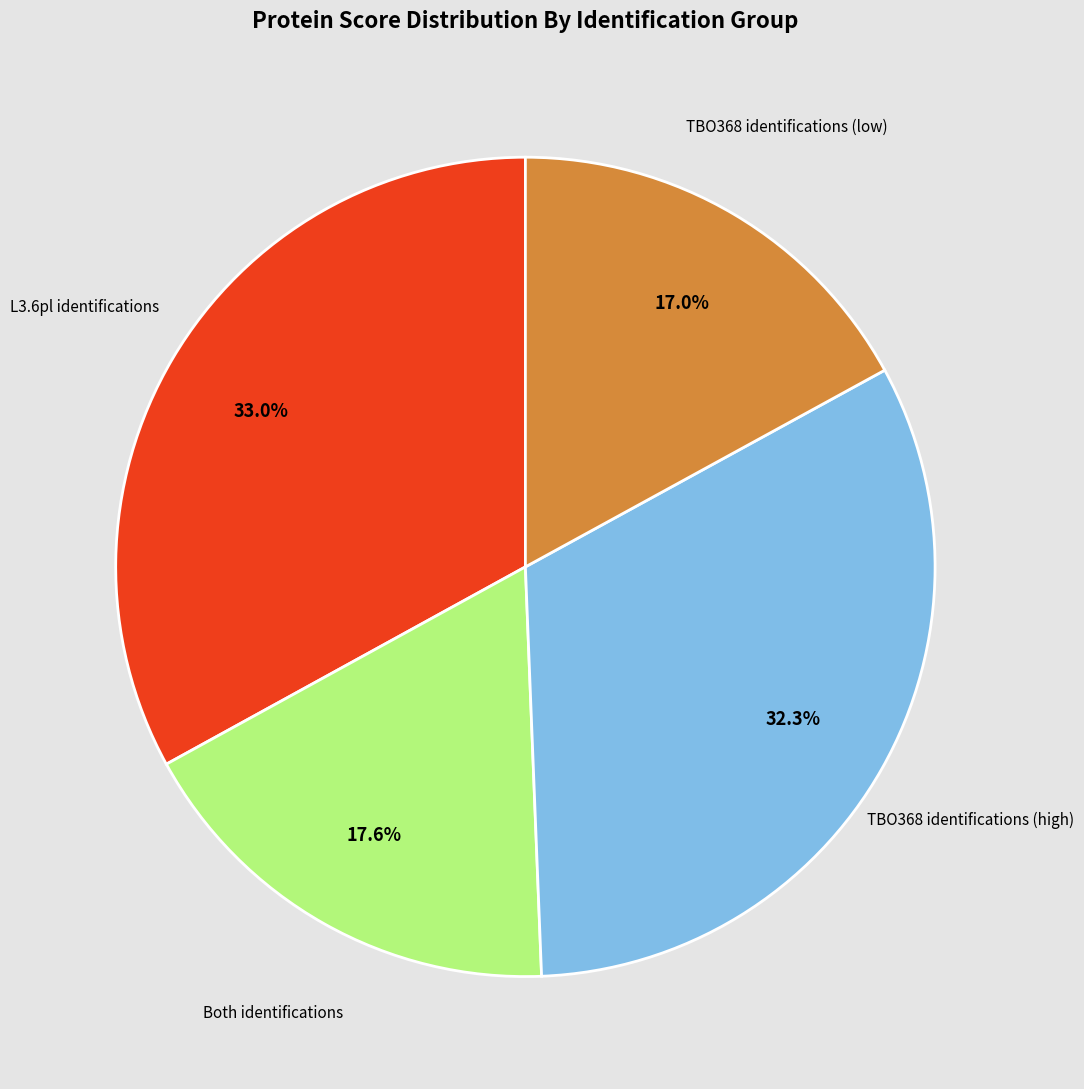

Is there a majority slice in this chart?

No